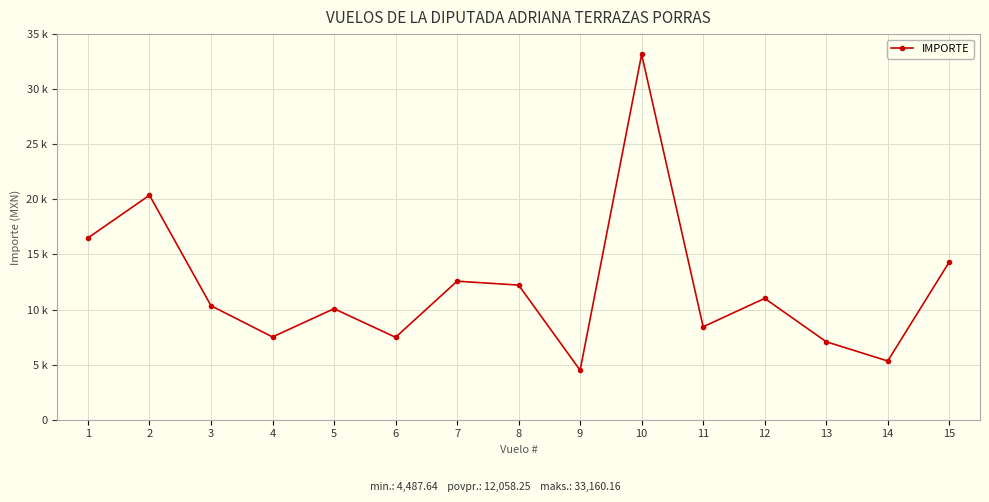

At which label is the value closest to 18823?

2